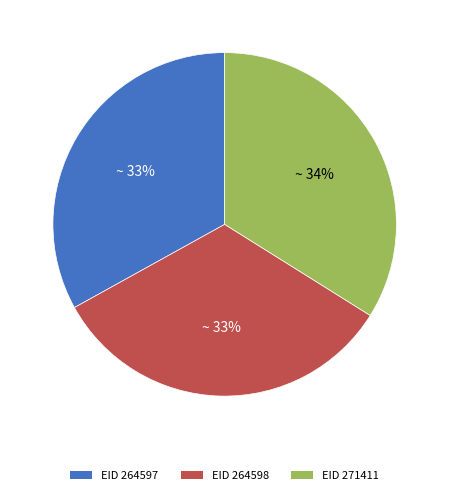

Is there a majority slice in this chart?

No